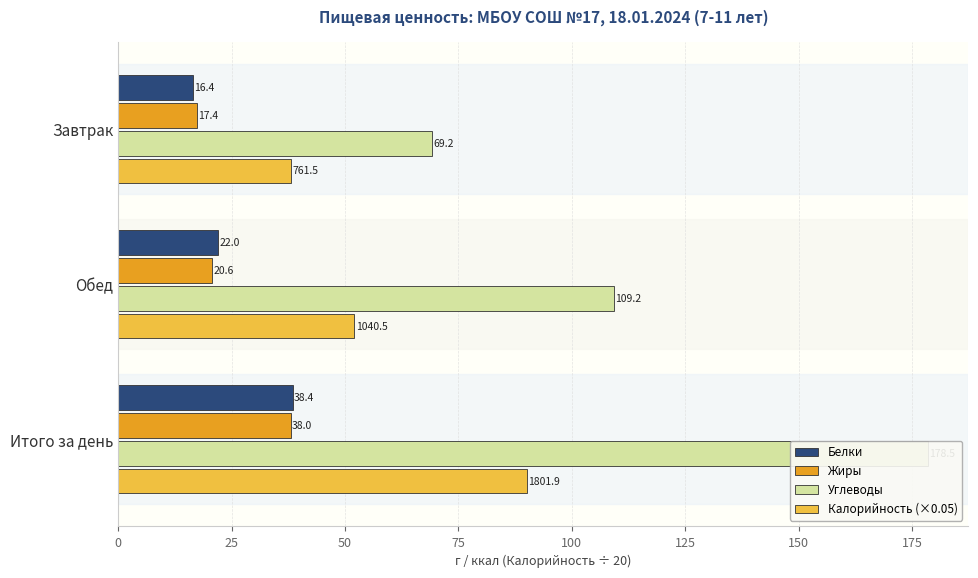

What is the maximum value shown in the chart?

178.5